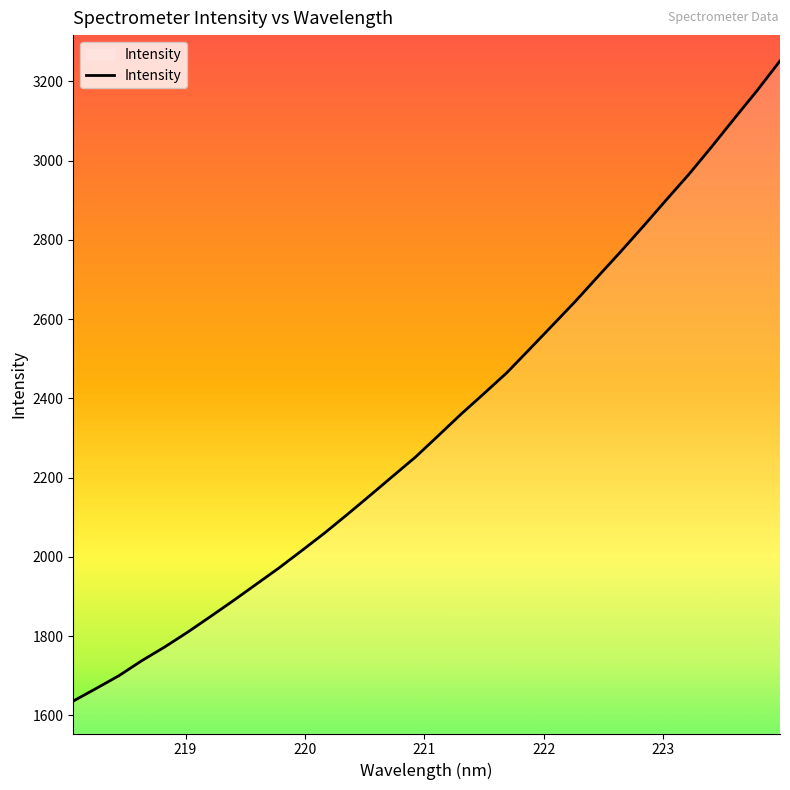

What is the difference between the maximum and minimum values?

1615.0